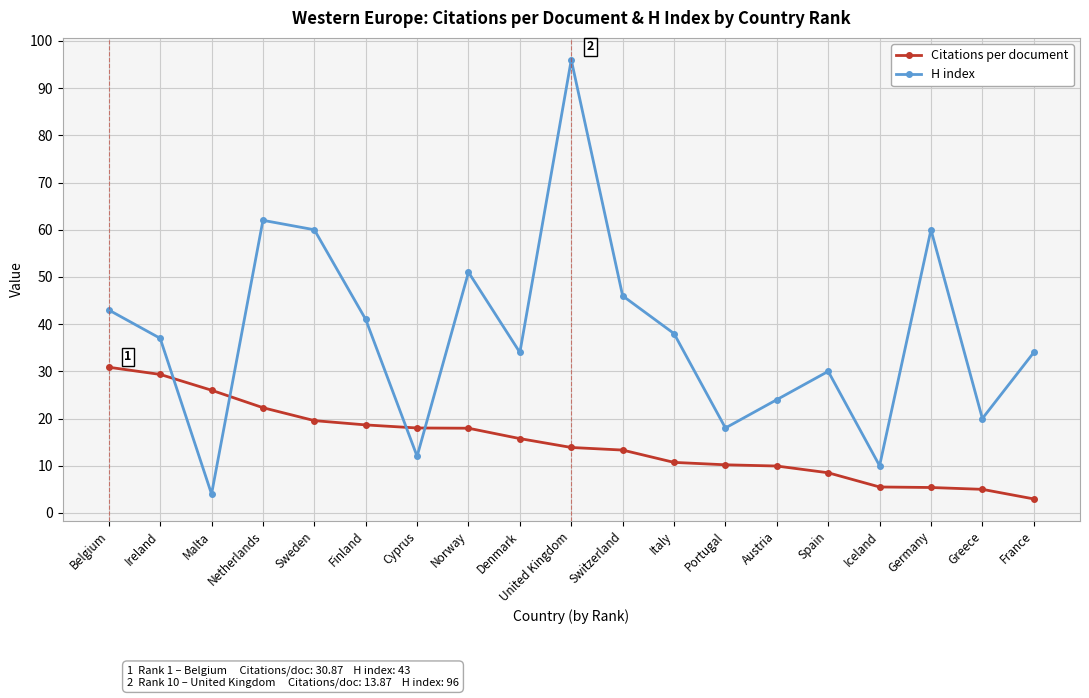

The value of Citations per document at Spain is 1.9. True or false?

False